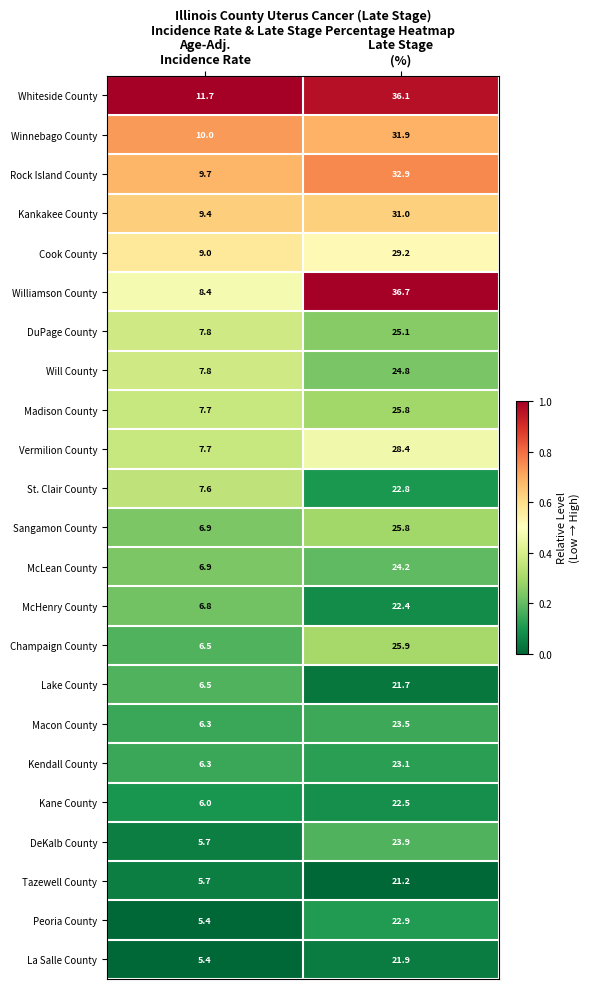

Between Age-Adj.
Incidence Rate and Late Stage
(%), which series saw the biggest shift?

Williamson County